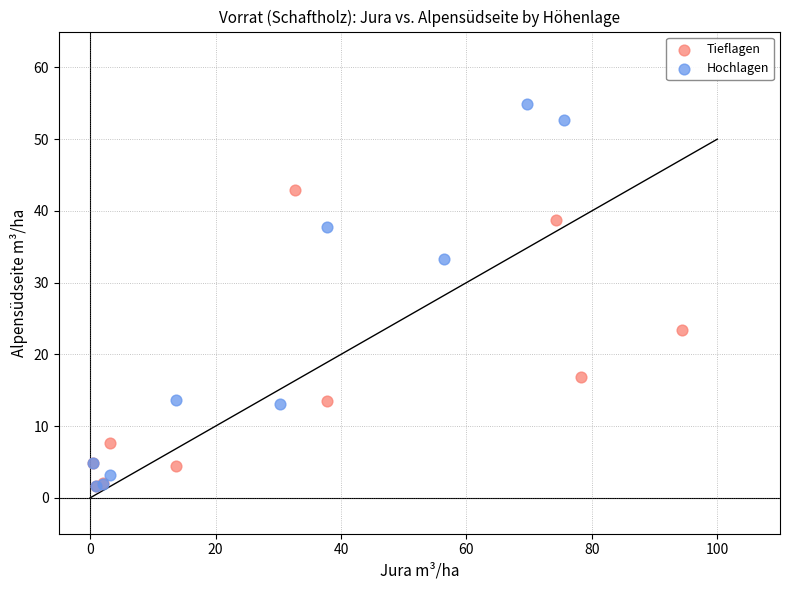

Which series has the largest Y range (max minus min)?

Hochlagen